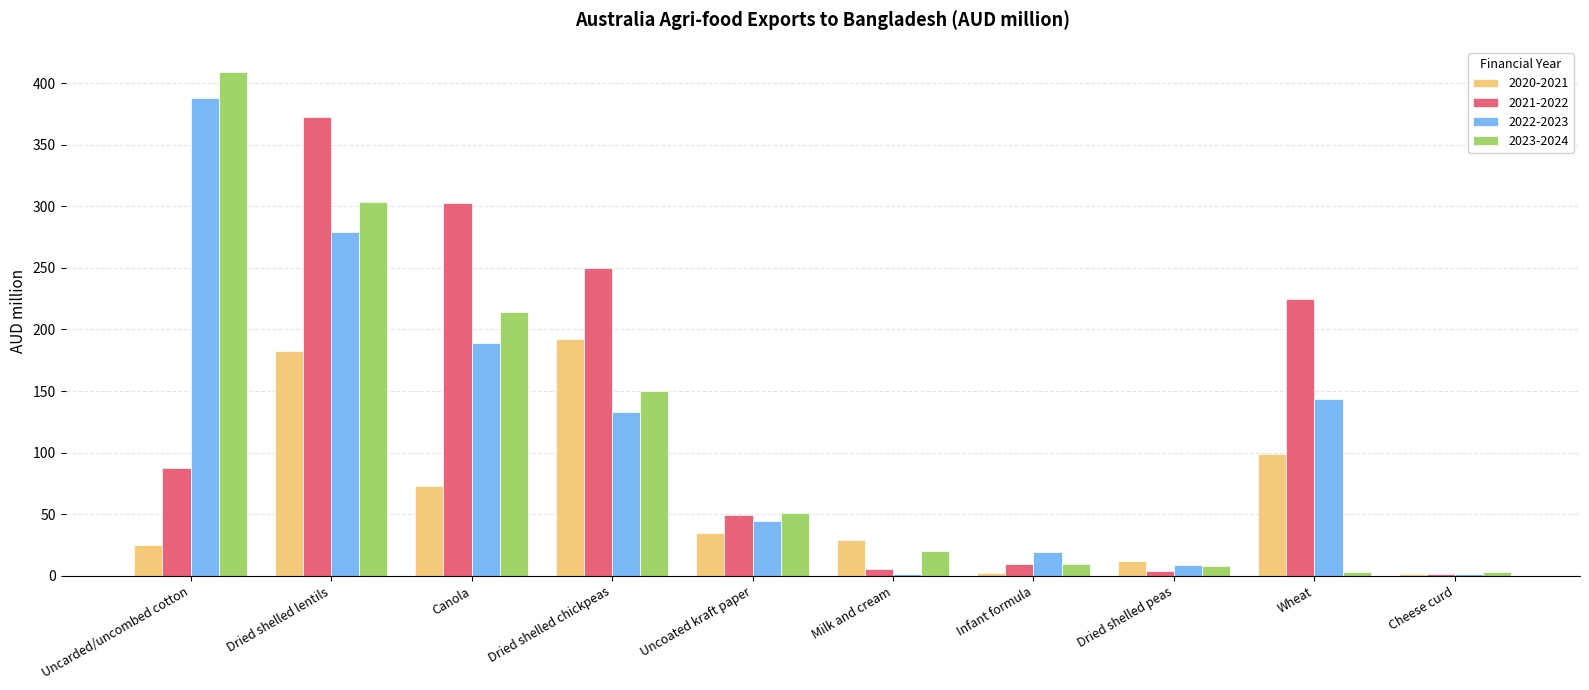

What is the sum of all 2021-2022 values?

1308.3